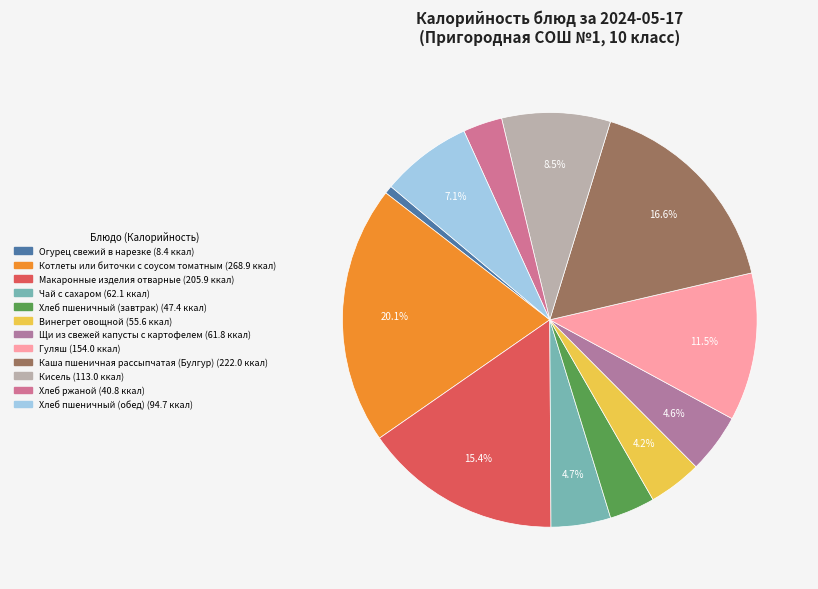

What is the largest slice in the pie chart?

Котлеты или биточки с соусом томатным